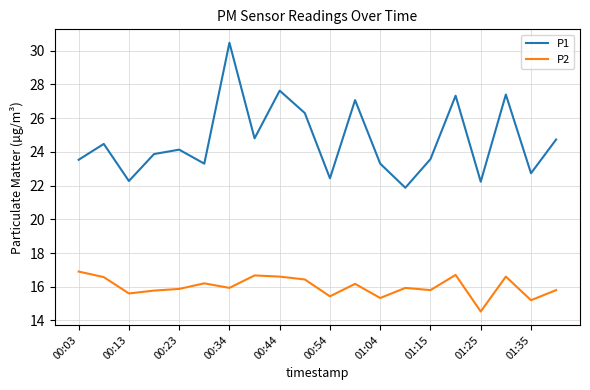

What is the greatest value displayed?

30.5